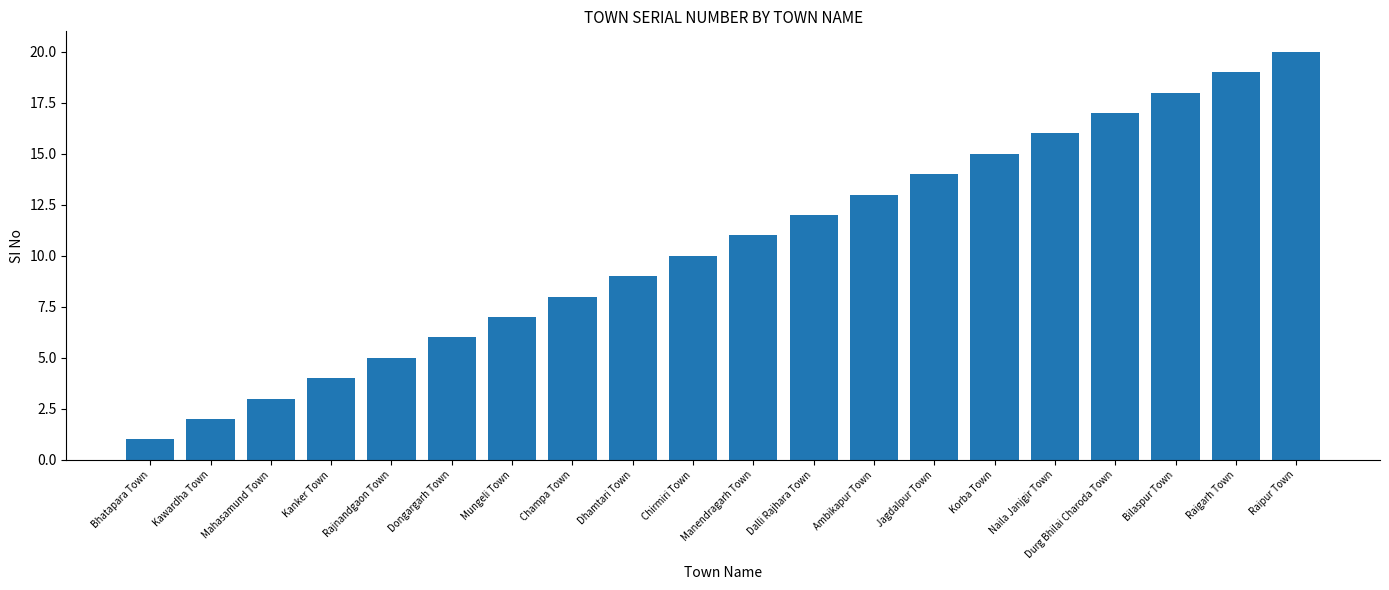

What is the smallest value displayed?

1